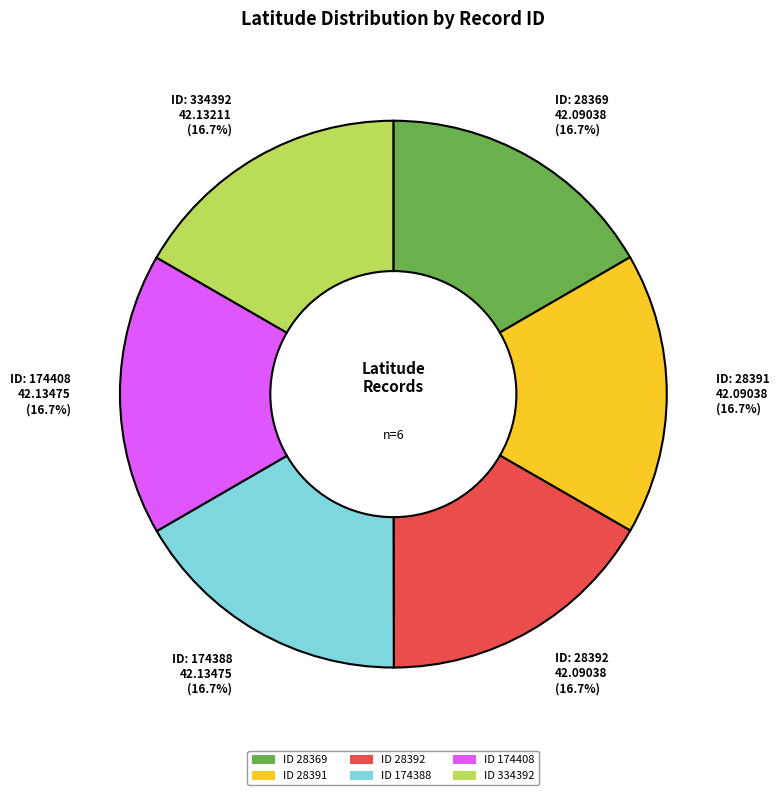

Does any single category account for the majority?

No